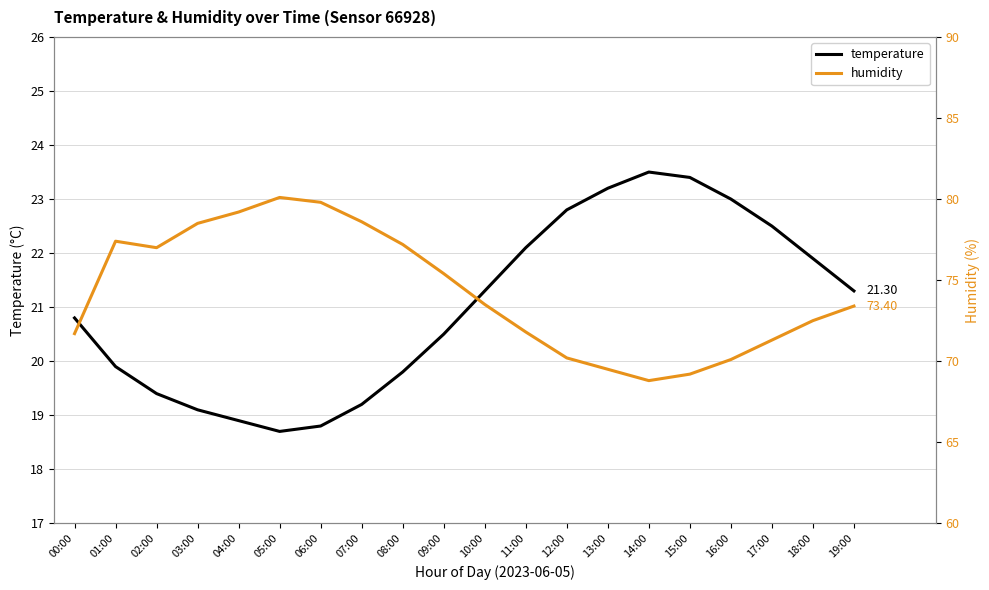

How many data points in humidity are above 73?

11